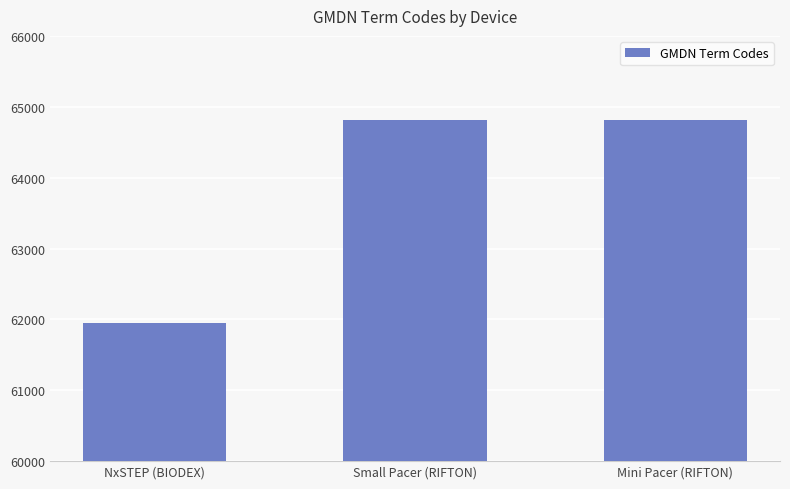

How many data points are less than 64812?

1